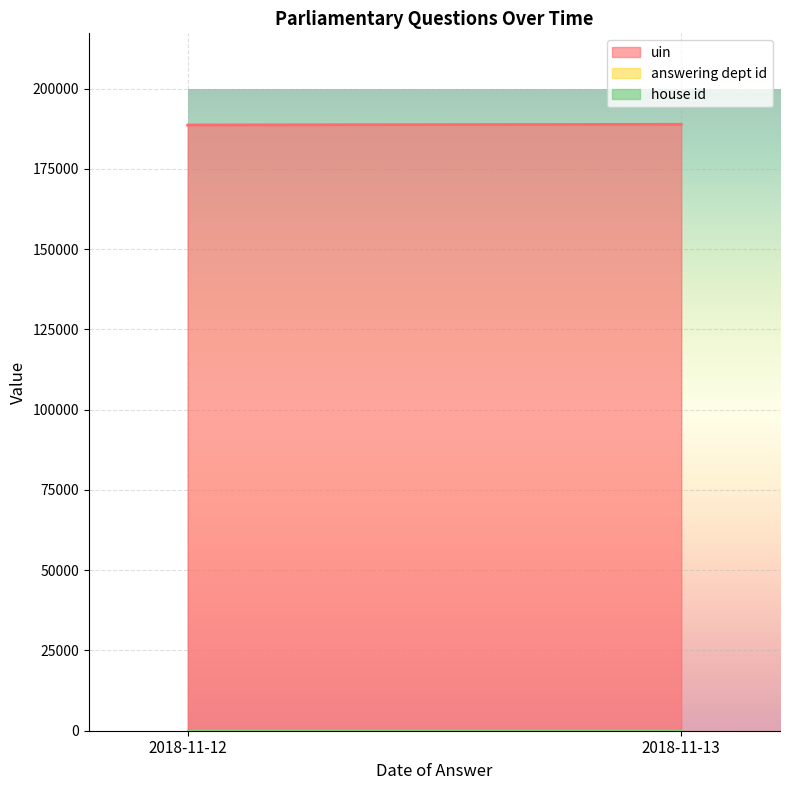

Is it true that answering dept id equals 11 at 2018-11-12?

True